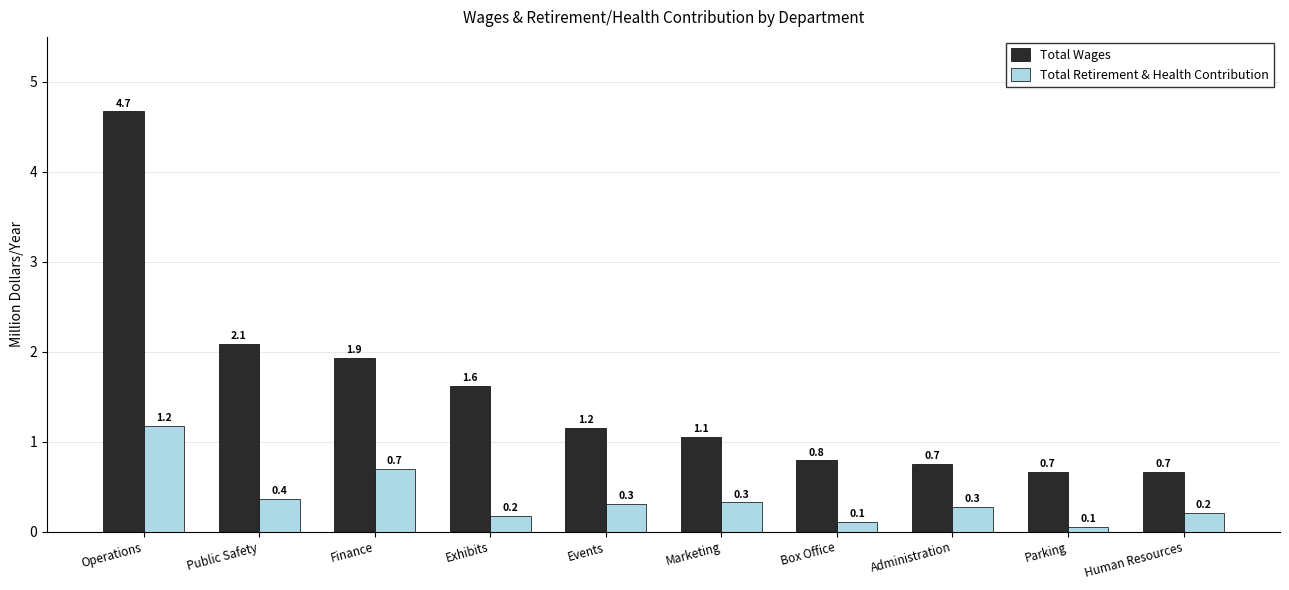

At which label does Total Wages first exceed 1?

Operations